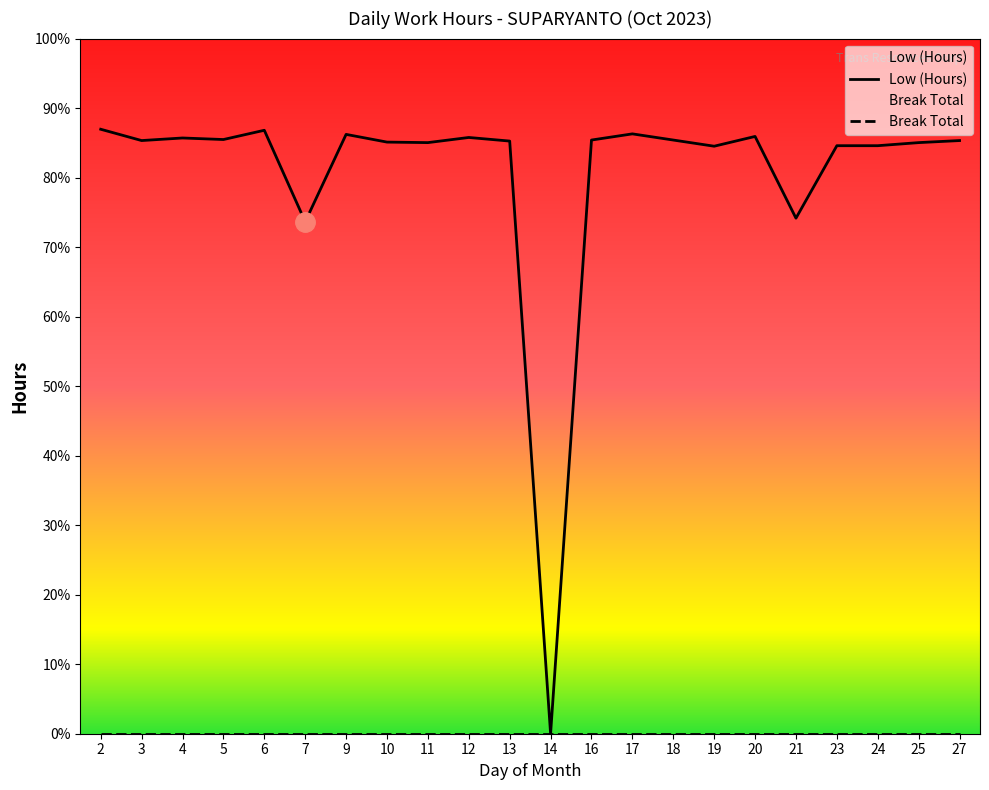

What is the sum of the values at 19 and 6?

23.2